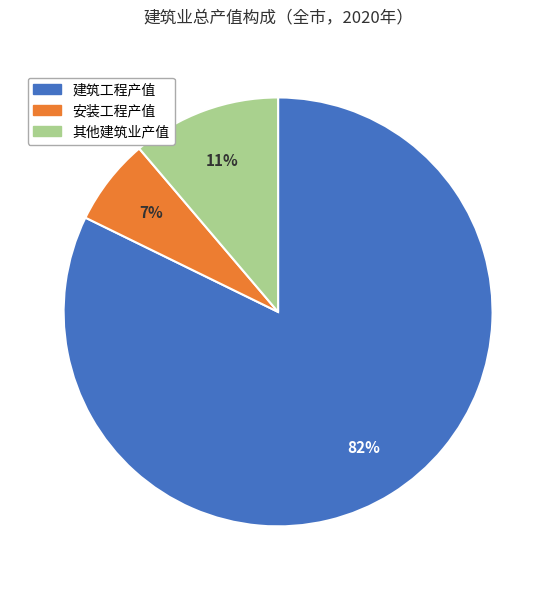

What is the largest slice in the pie chart?

建筑工程产值